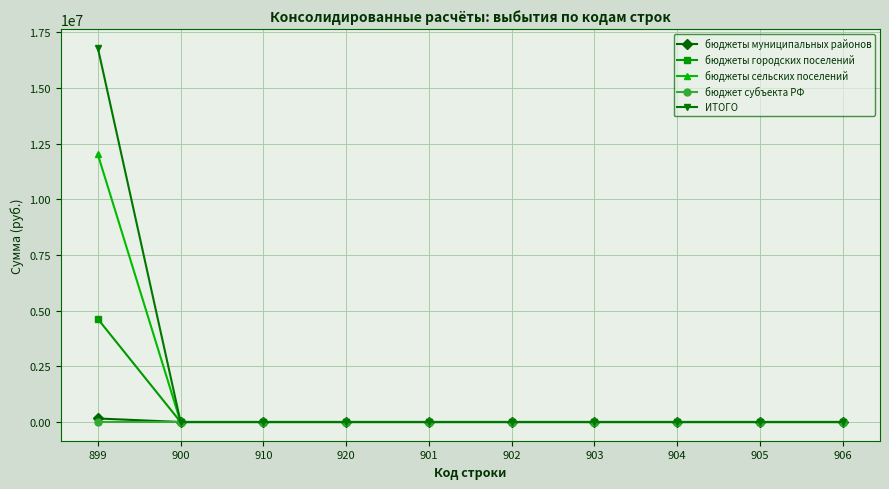

Reading left to right, list all the values displayed in this chart.

бюджеты муниципальных районов: 158589	0	0	0	0	0	0	0	0	0
бюджеты городских поселений: 4629700	0	0	0	0	0	0	0	0	0
бюджеты сельских поселений: 12016900	0	0	0	0	0	0	0	0	0
бюджет субъекта РФ: 0	0	0	0	0	0	0	0	0	0
ИТОГО: 16805189	0	0	0	0	0	0	0	0	0